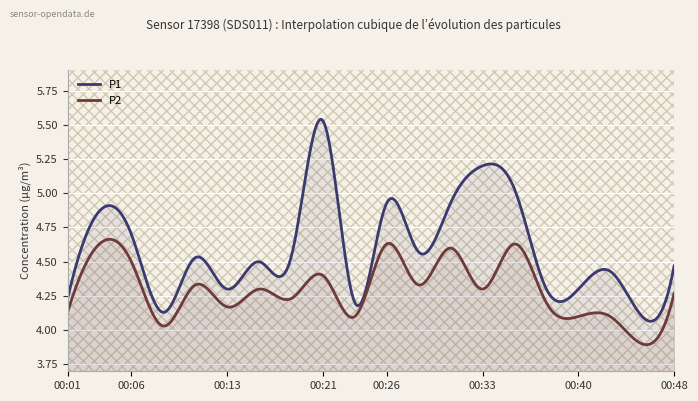

What is the minimum value shown in the chart?

3.9